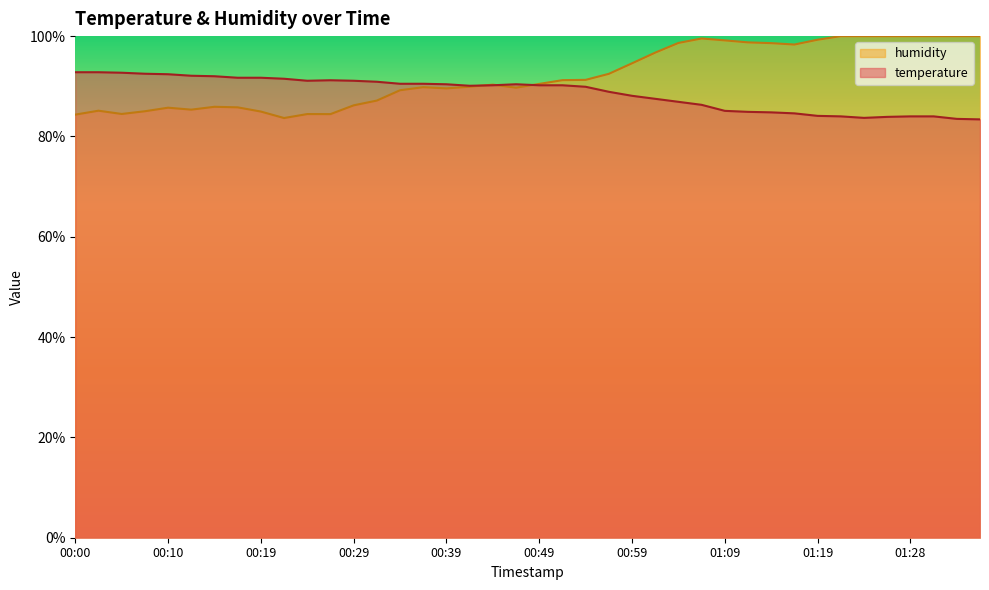

What is the maximum value shown in the chart?

100.0